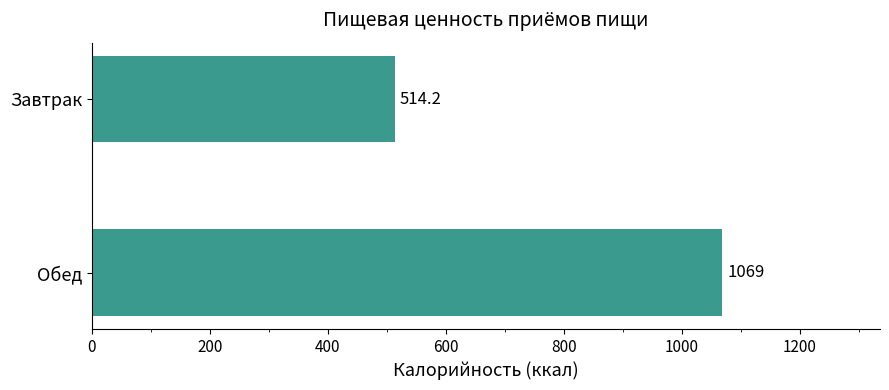

Reading bottom to top, extract all data points from this chart.

1069.0	514.2